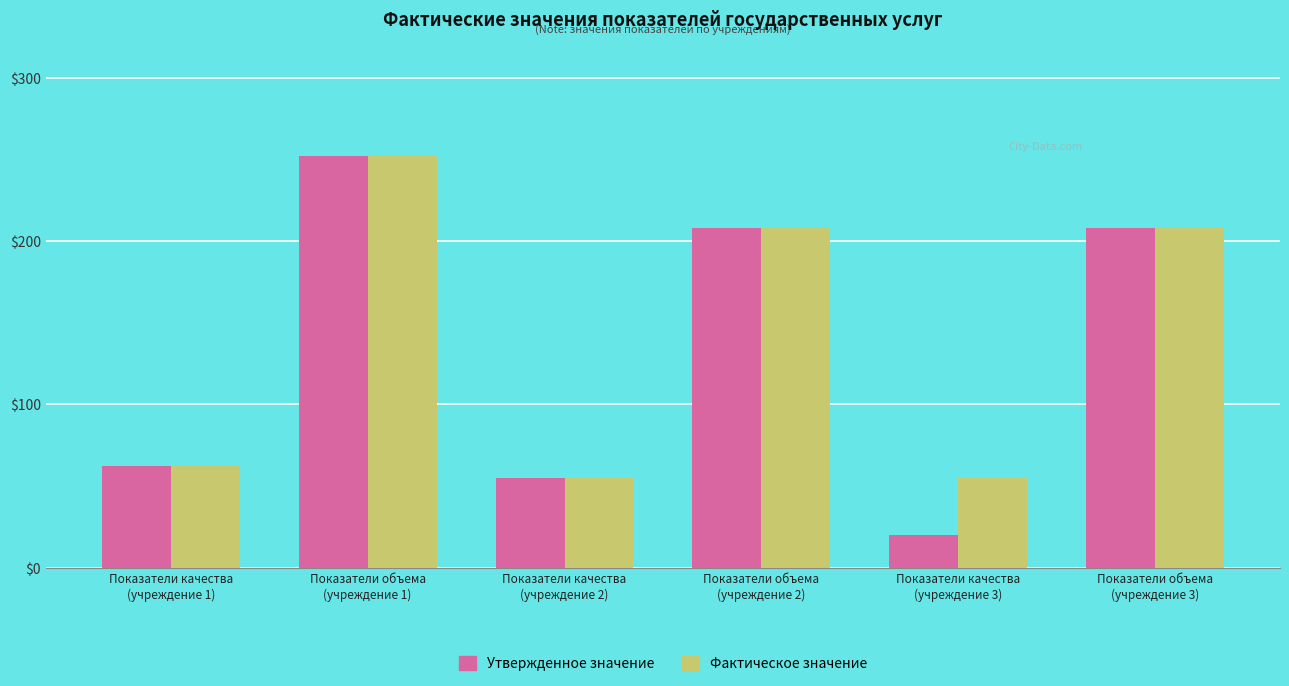

The Фактическое значение series shows 252.0 at Показатели объема
(учреждение 1). True or false?

True